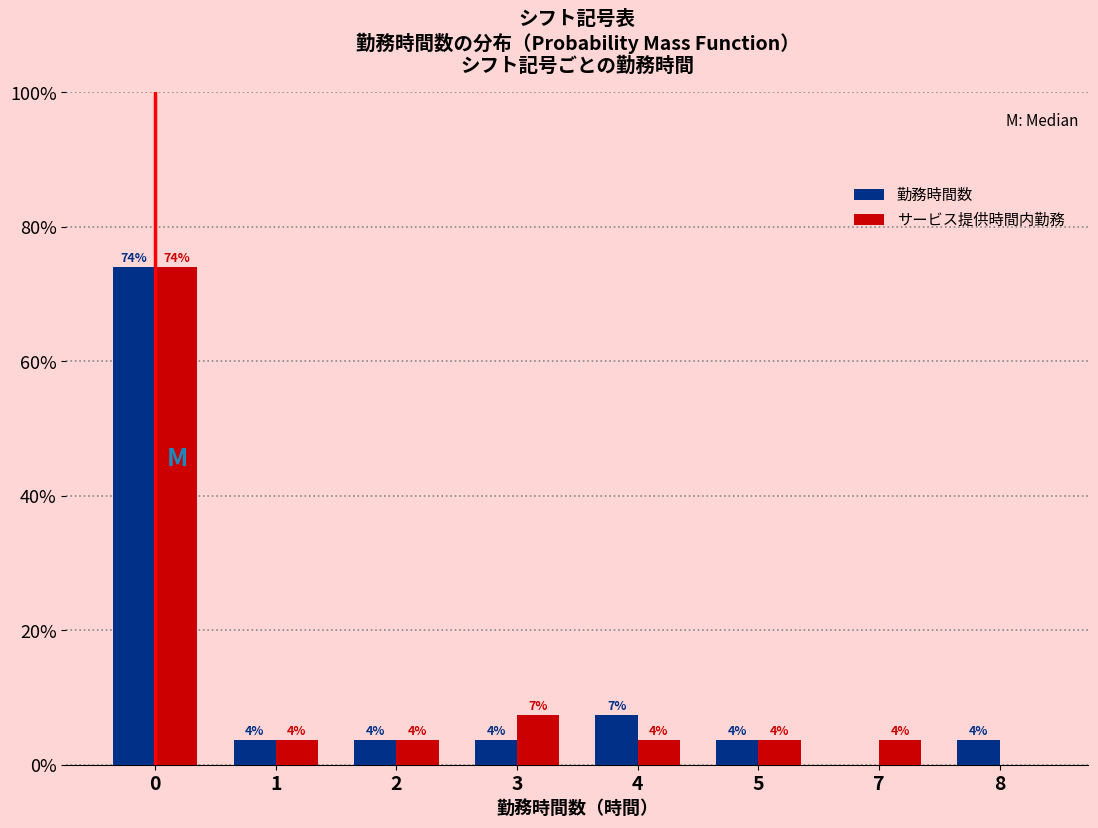

What are all the series names shown in the legend?

勤務時間数, サービス提供時間内勤務